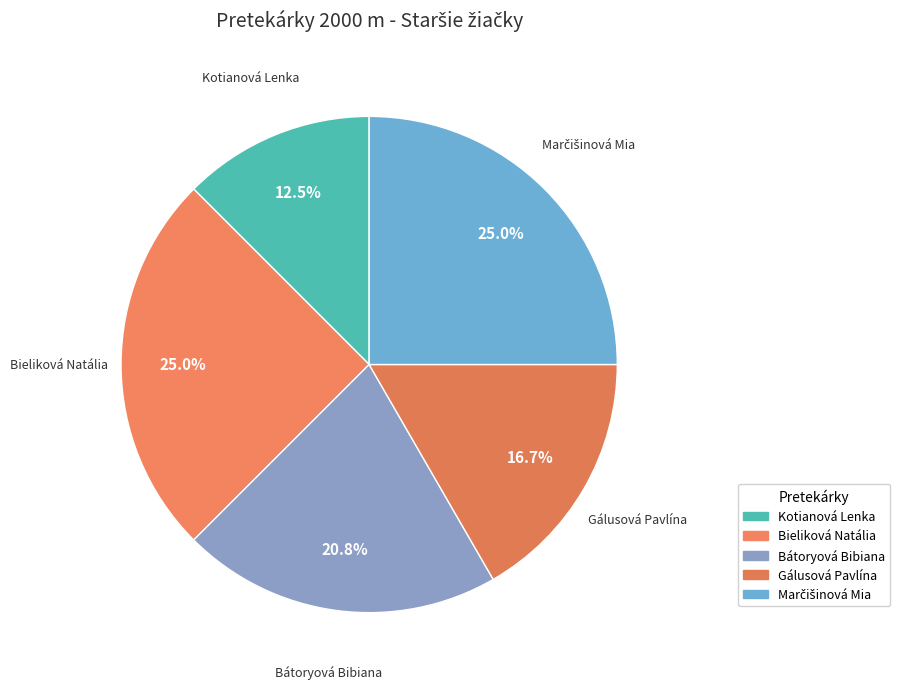

Which slice is the smallest?

Kotianová Lenka